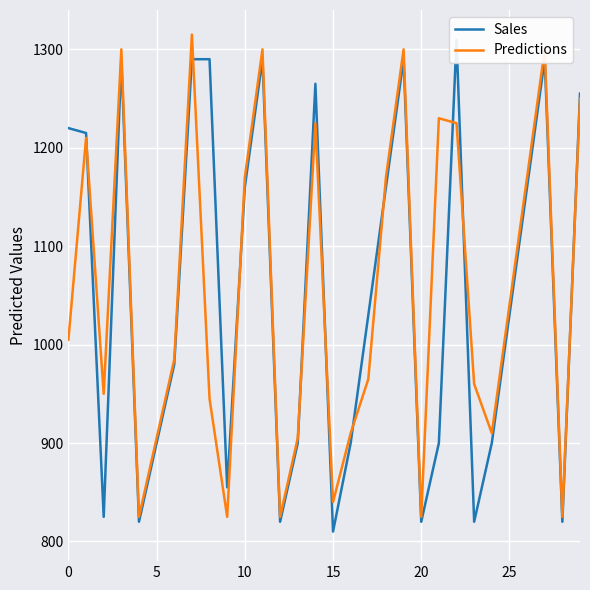

Rank the series by their maximum value, from lowest to highest.

Sales, Predictions